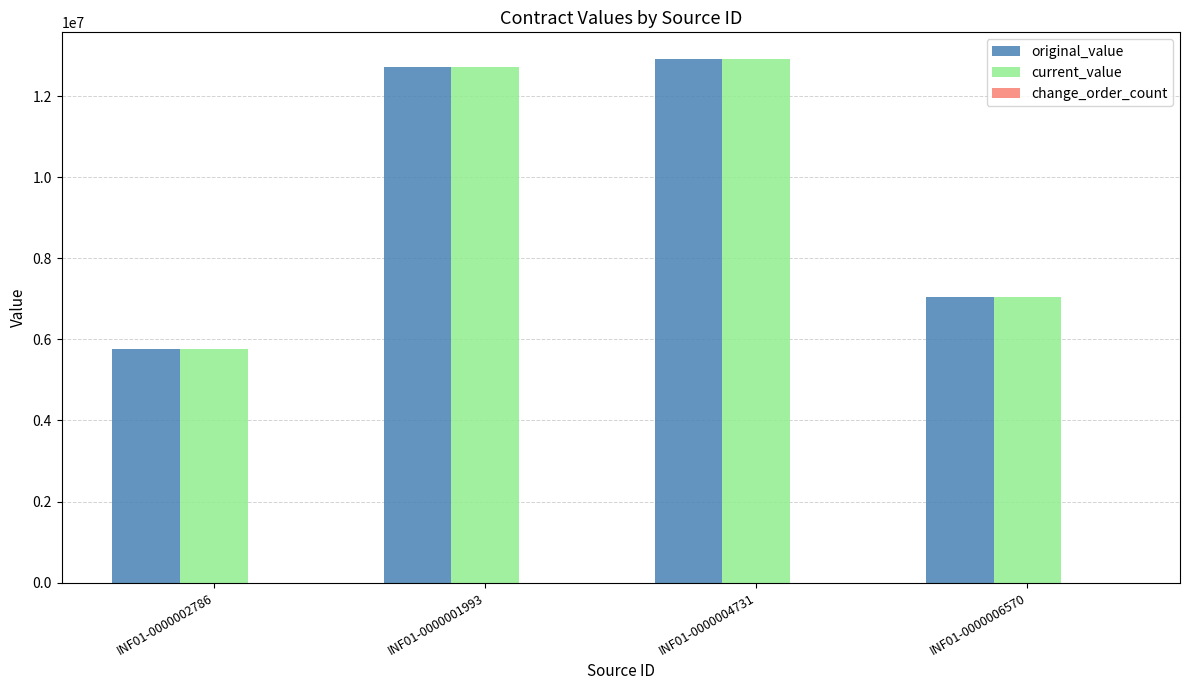

Is the value of original_value at INF01-0000006570 greater than the value of current_value at INF01-0000001993?

No